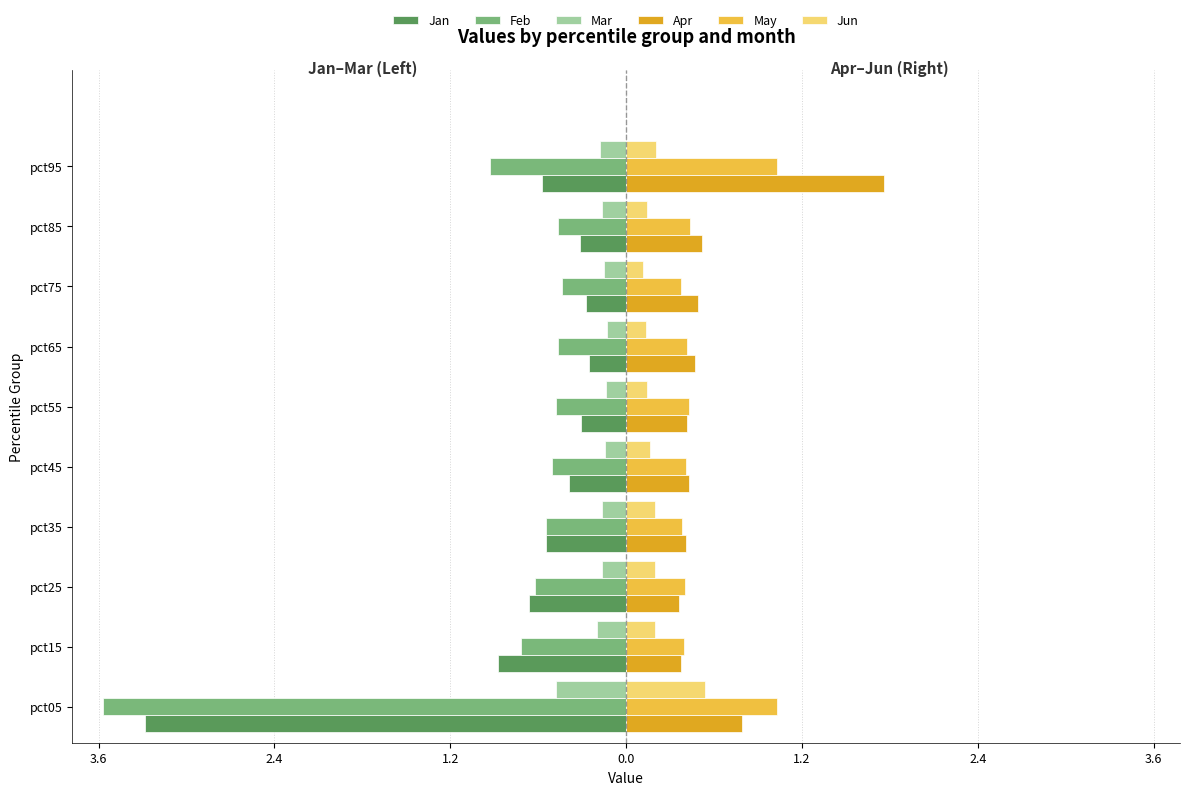

What are all the series names shown in the legend?

Jan, Feb, Mar, Apr, May, Jun